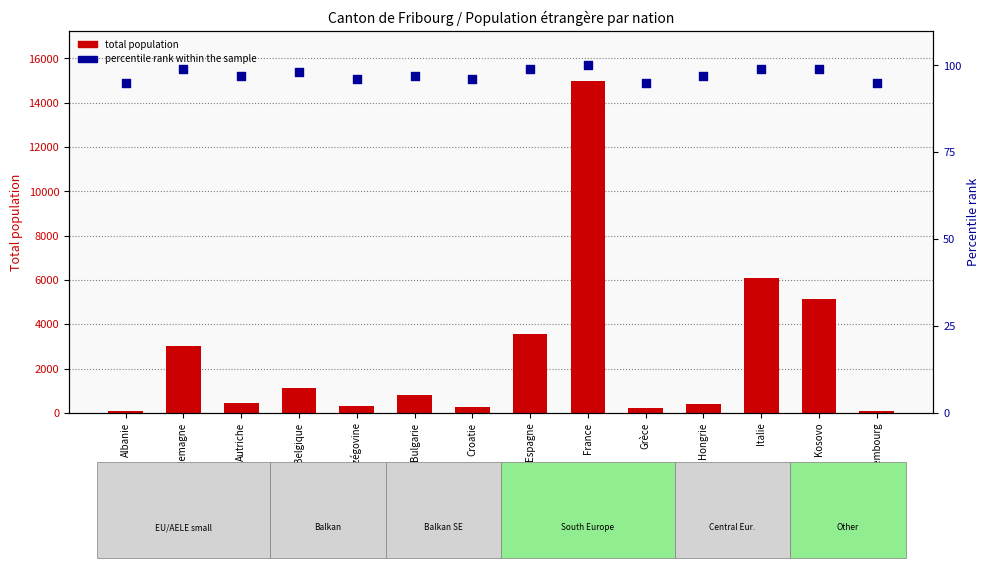

Which series reaches the minimum Y coordinate?

total population